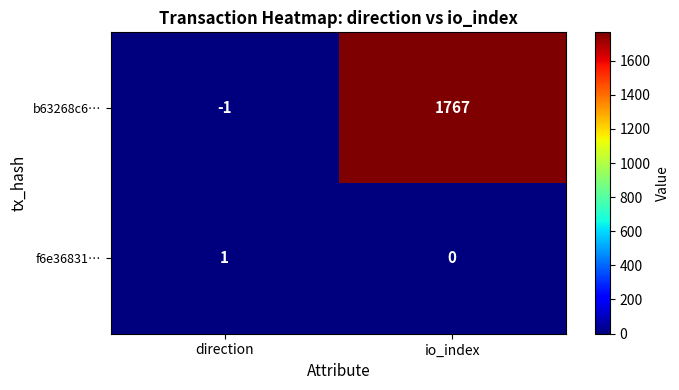

What is the sum of all b63268c6… values?

1766